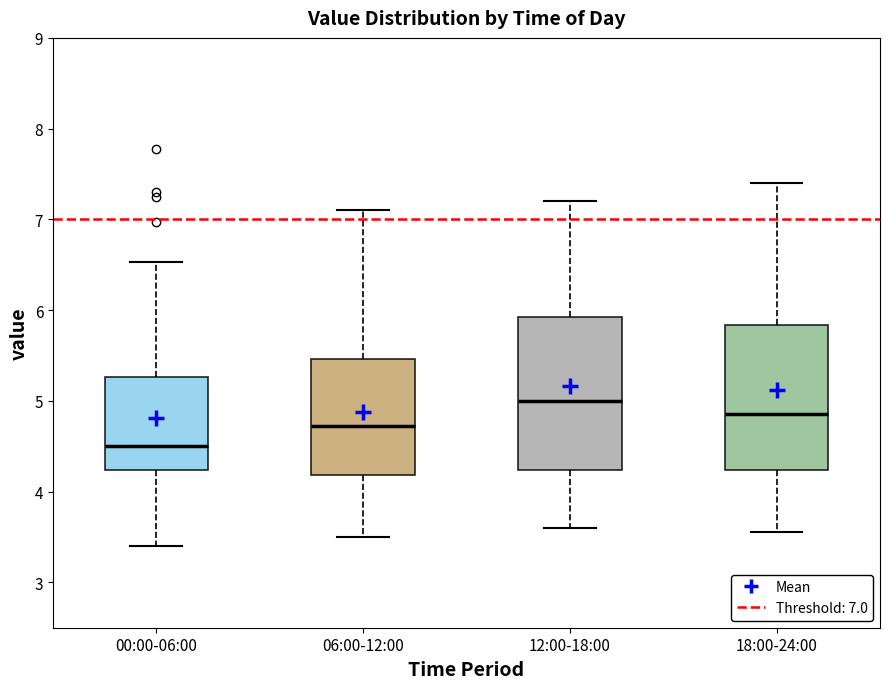

Where does the upper whisker of the box for 06:00-12:00 end on the y-axis? The values are not printed on the chart, so give them approximately, as read against the axis.

7.1